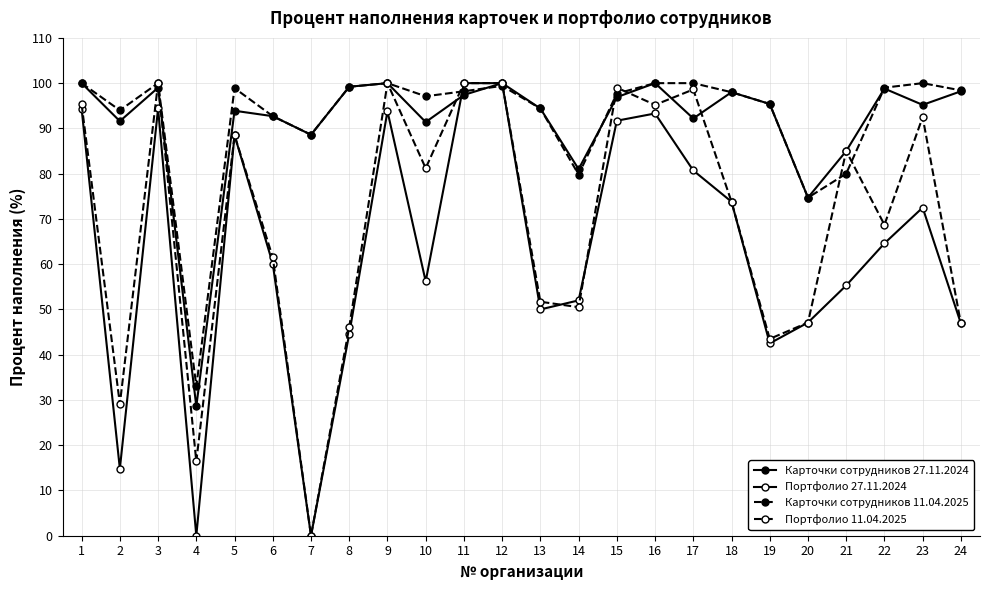

Does the chart have visible grid lines?

Yes